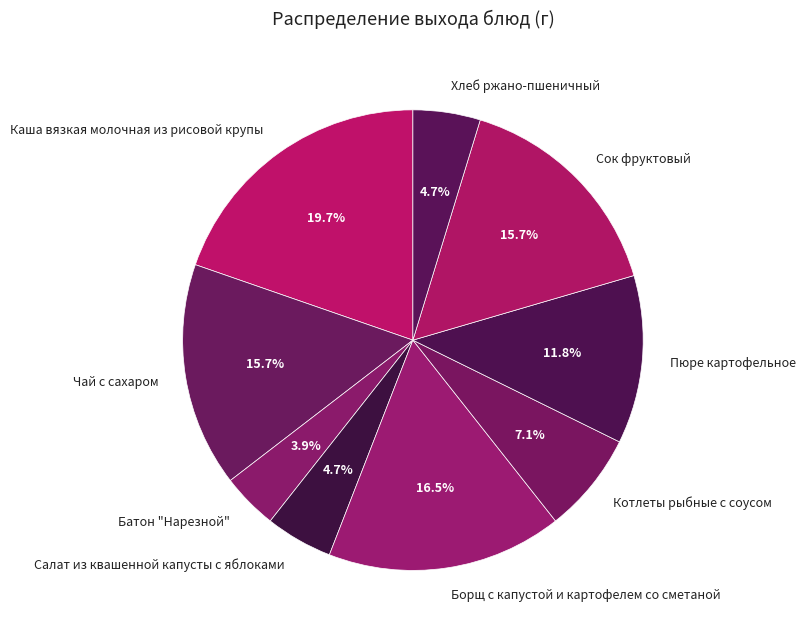

Which slice is the largest?

Каша вязкая молочная из рисовой крупы